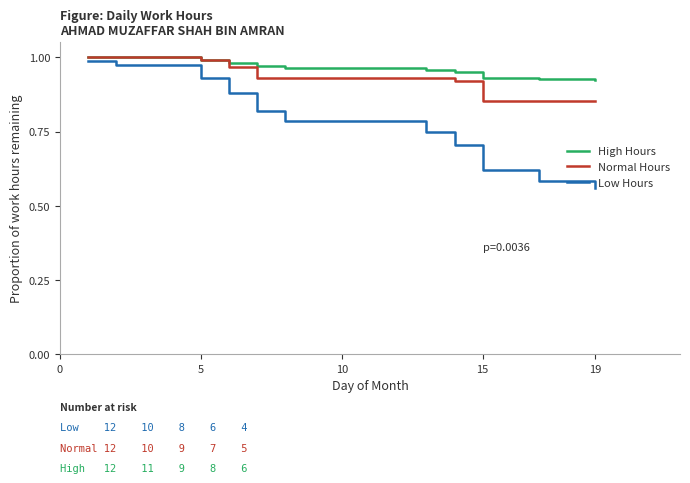

List the series in order of their overall mean, highest first.

High Hours, Normal Hours, Low Hours